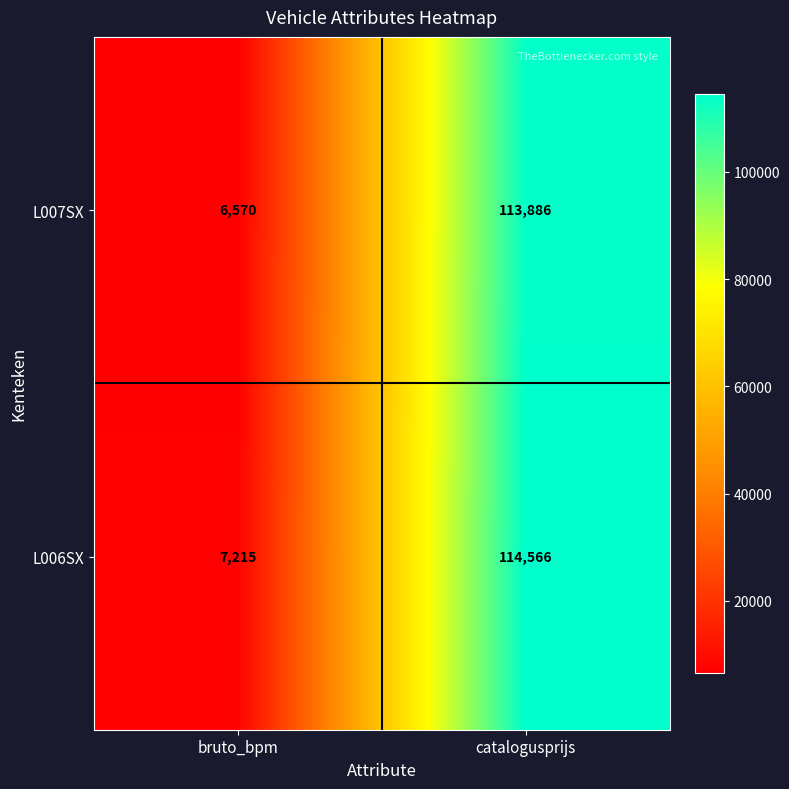

Reading left to right, extract all data points from this chart.

L007SX: bruto_bpm=6570	catalogusprijs=113886
L006SX: bruto_bpm=7215	catalogusprijs=114566